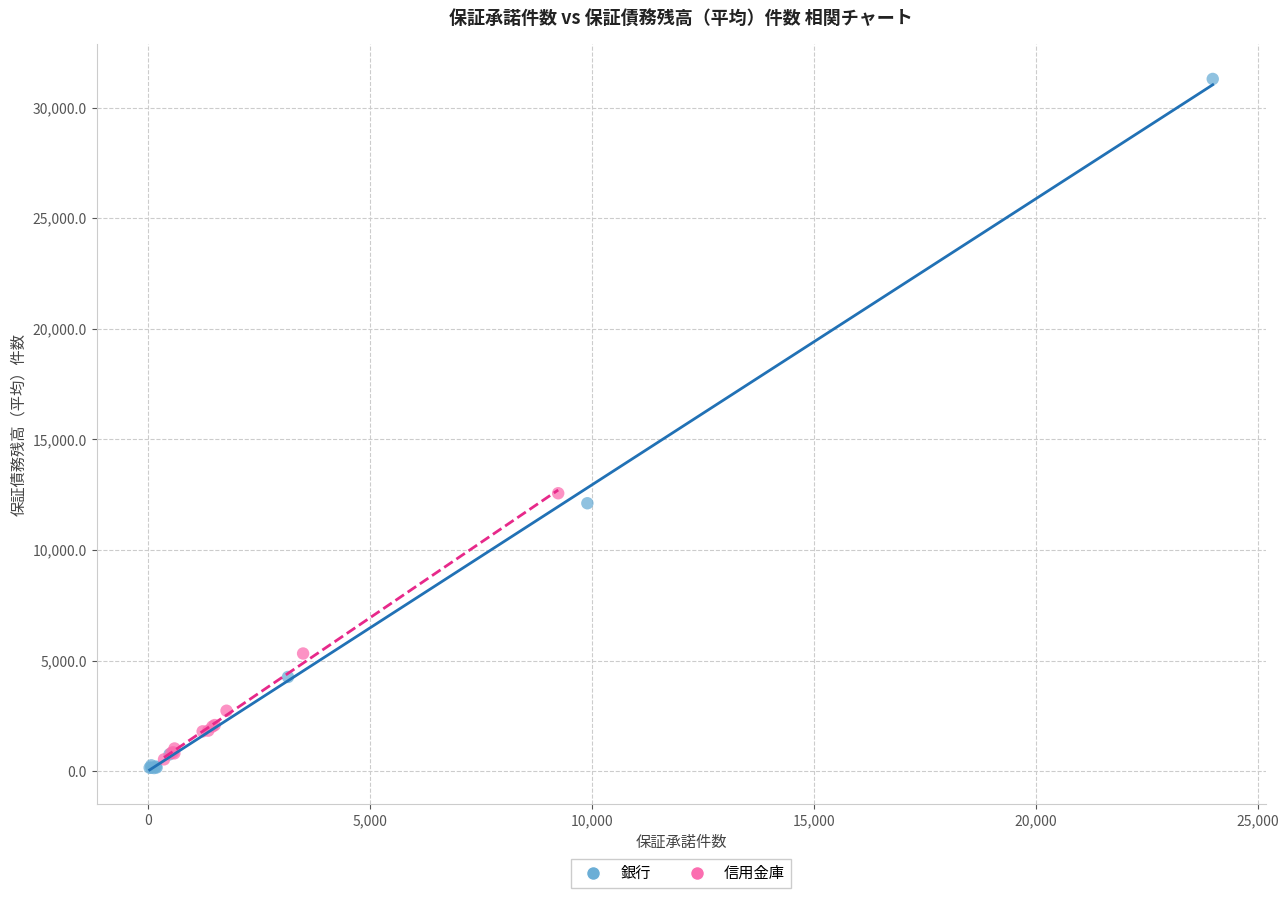

Which series reaches the maximum Y coordinate?

銀行